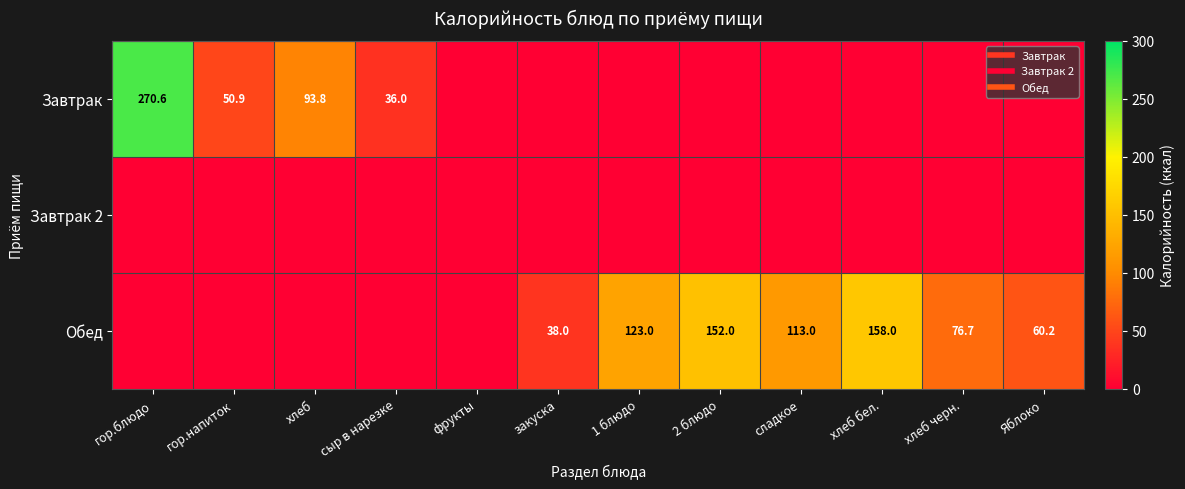

Which series has the widest spread of values?

Завтрак